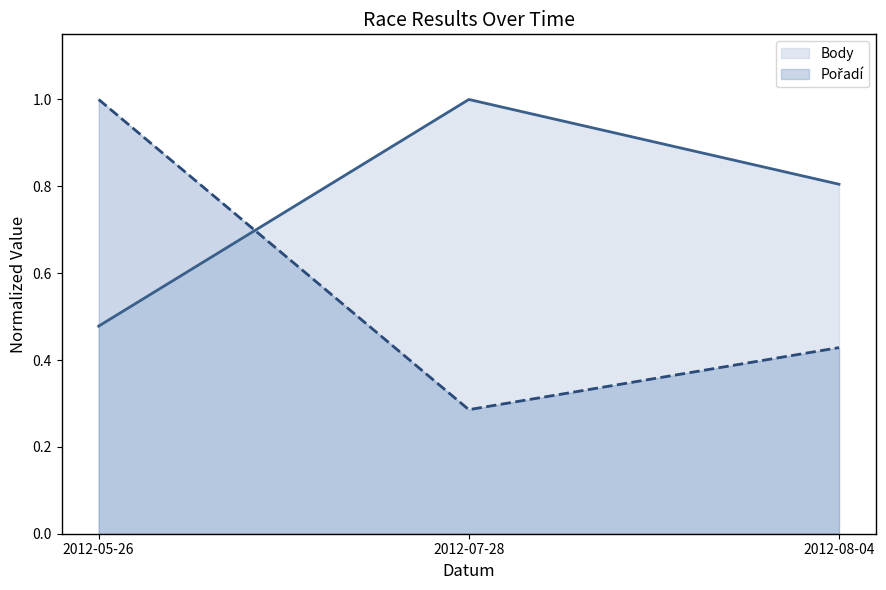

What is the difference between the maximum and minimum values in the Body series?

0.5